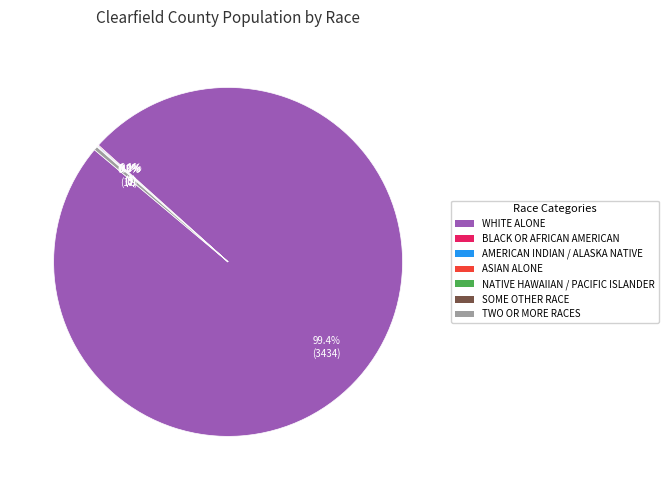

True or false: Two or More Races accounts for 1% of the total.

False